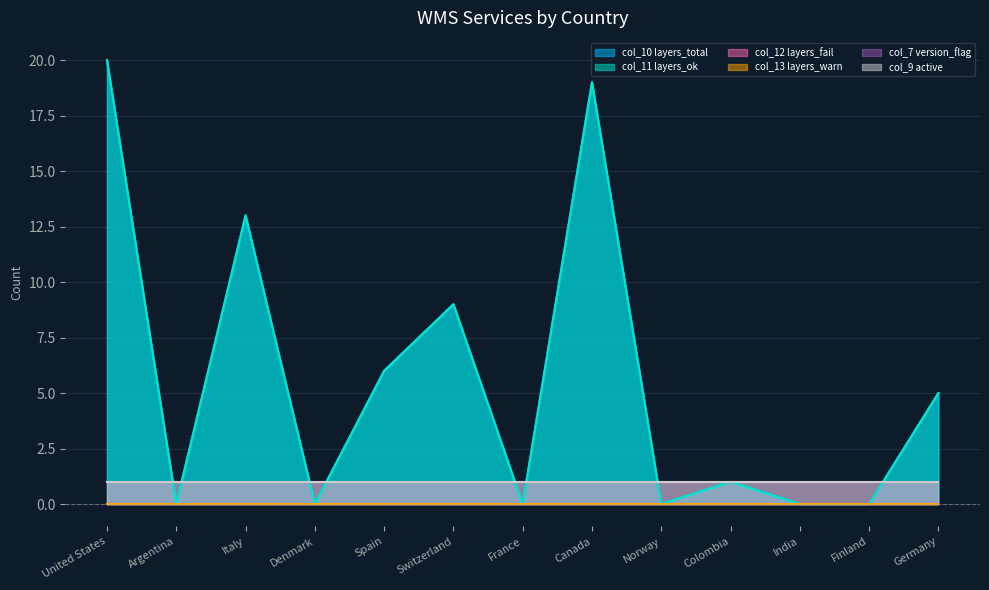

Reading left to right, extract all data points from this chart.

col_10 (layers_total): 20	0	13	0	6	9	0	19	0	1	0	0	5
col_11 (layers_ok): 20	0	13	0	6	9	0	19	0	1	0	0	5
col_12 (layers_fail): 0	0	0	0	0	0	0	0	0	0	0	0	0
col_13 (layers_warn): 0	0	0	0	0	0	0	0	0	0	0	0	0
col_7 (version_flag): 1	1	1	1	1	1	1	1	1	1	1	1	1
col_9 (active): 1	1	1	1	1	1	1	1	1	1	1	1	1